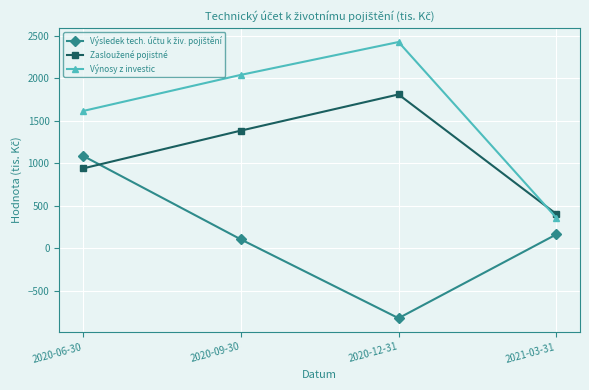

Which series has the widest spread of values?

Výnosy z investic